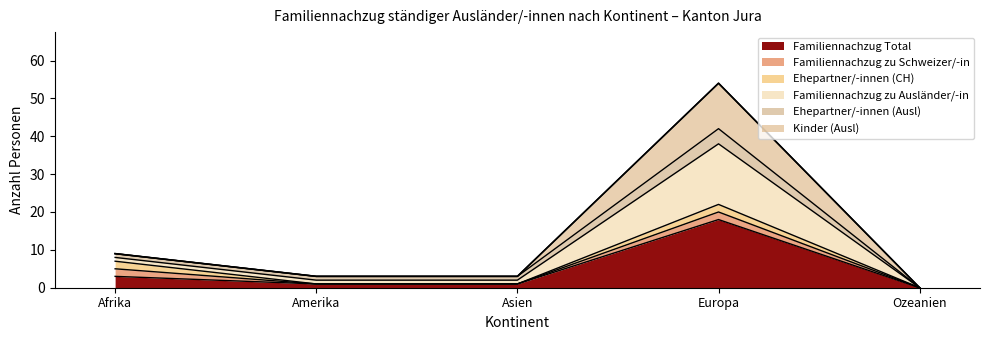

Does the chart display data point markers on the line(s)?

No